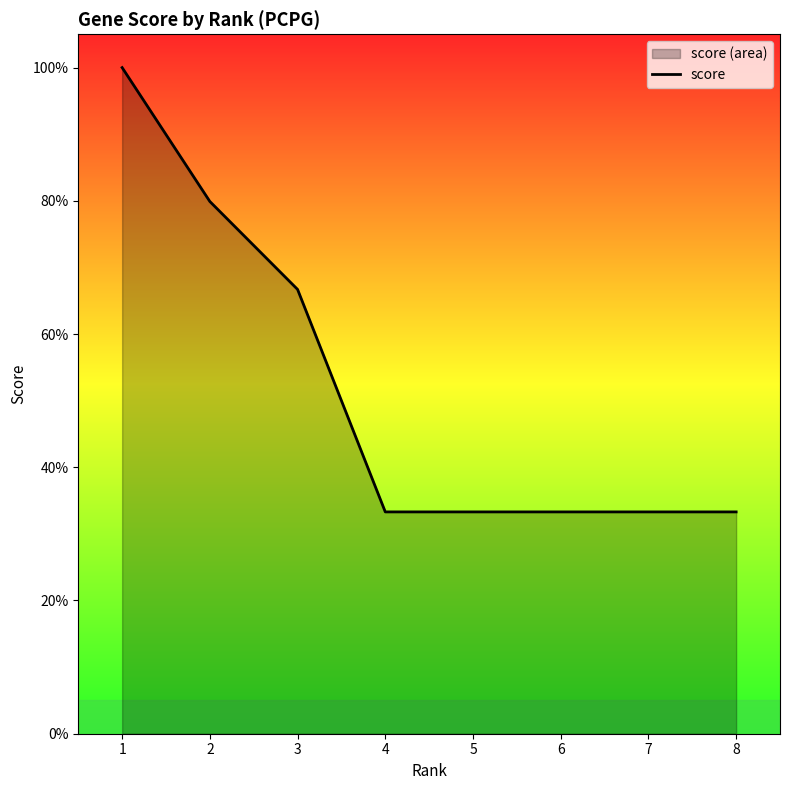

Reading right to left, list all the values displayed in this chart.

8=0.3	7=0.3	6=0.3	5=0.3	4=0.3	3=0.7	2=0.8	1=1.0